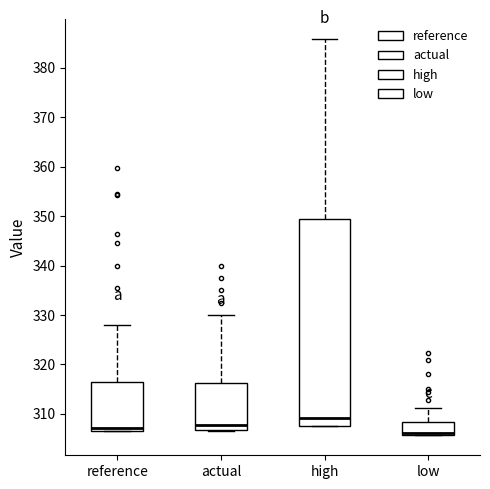

Which box has the highest median line?

high